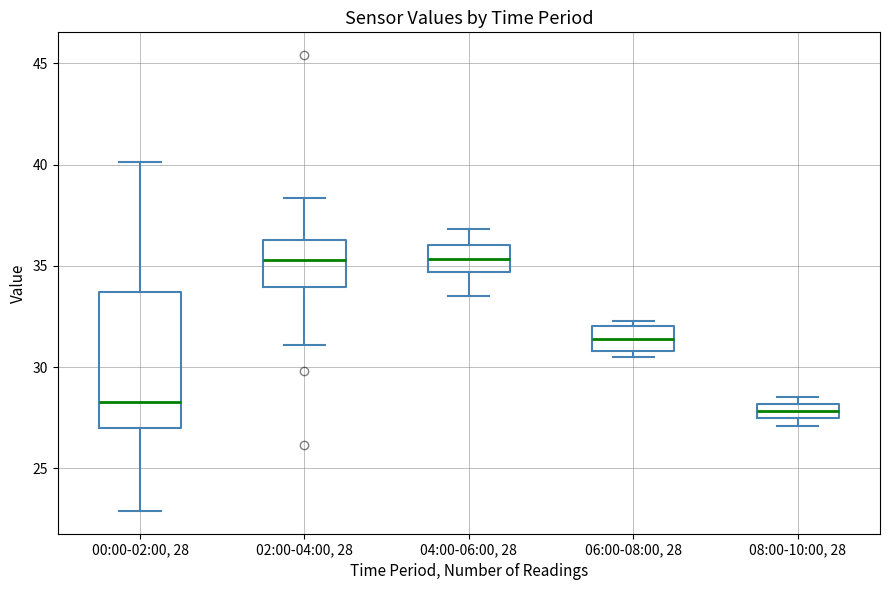

Where is the lower edge of the box for 08:00-10:00, 28 on the y-axis? The values are not printed on the chart, so give them approximately, as read against the axis.

27.5